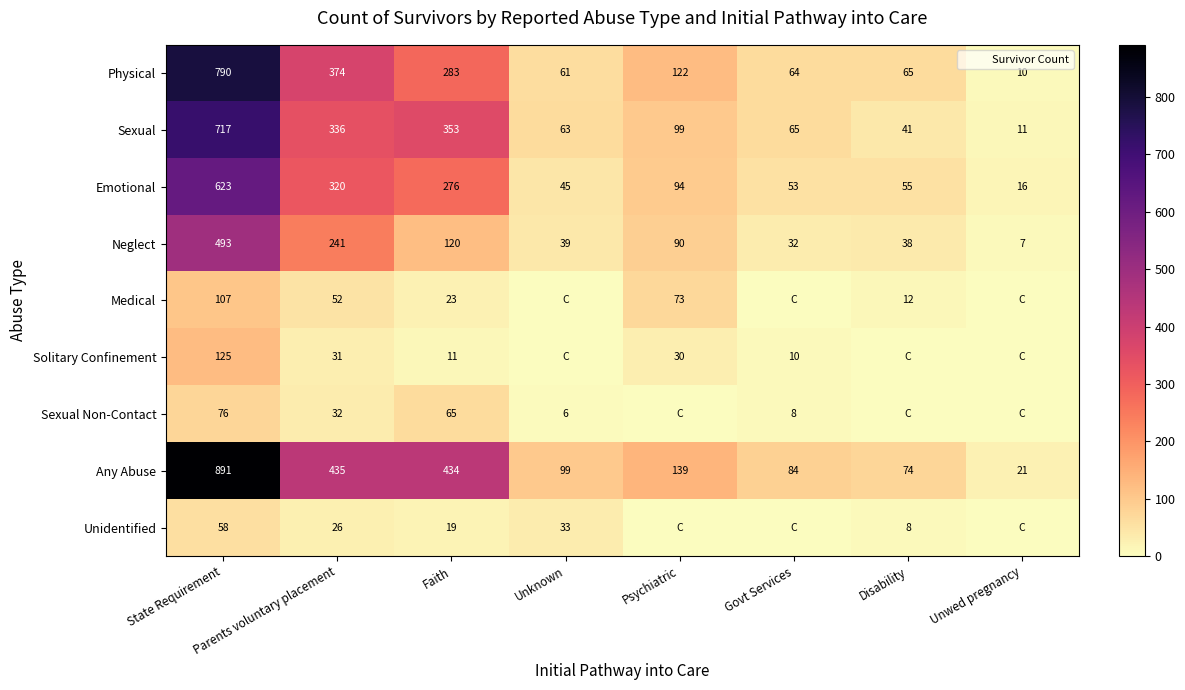

List the labels in order of Any Abuse value, smallest first.

Unwed pregnancy, Disability, Govt Services, Unknown, Psychiatric, Faith, Parents voluntary placement, State Requirement